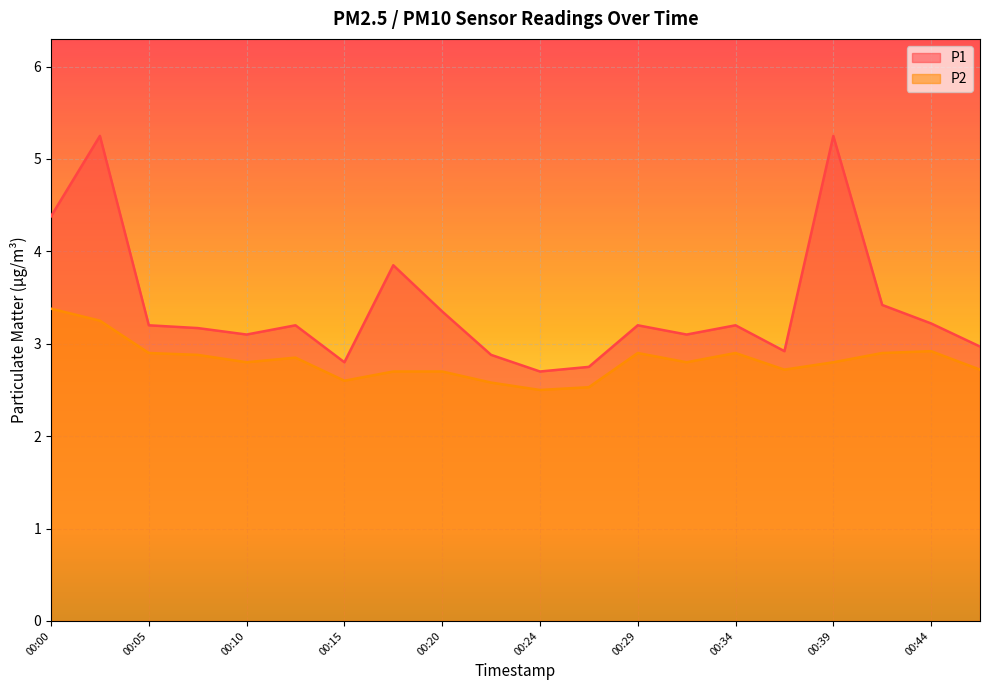

List the labels in order of P1 value, smallest first.

00:24, 00:27, 00:15, 00:22, 00:37, 00:46, 00:10, 00:32, 00:07, 00:05, 00:12, 00:29, 00:34, 00:44, 00:20, 00:42, 00:17, 00:00, 00:02, 00:39